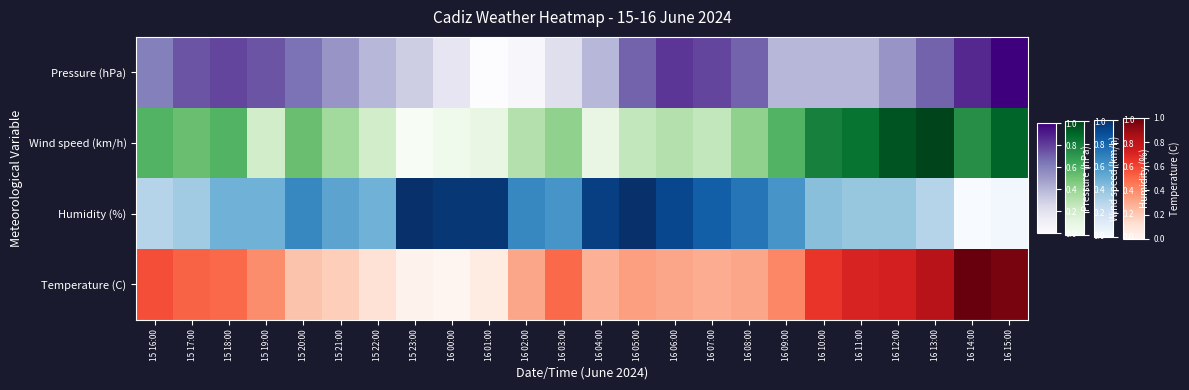

List the labels in order of value, largest first.

16 15:00, 16 14:00, 16 06:00, 15 18:00, 16 07:00, 15 17:00, 15 19:00, 16 05:00, 16 08:00, 16 13:00, 15 20:00, 15 16:00, 15 21:00, 16 12:00, 15 22:00, 16 04:00, 16 09:00, 16 10:00, 16 11:00, 15 23:00, 16 03:00, 16 00:00, 16 02:00, 16 01:00